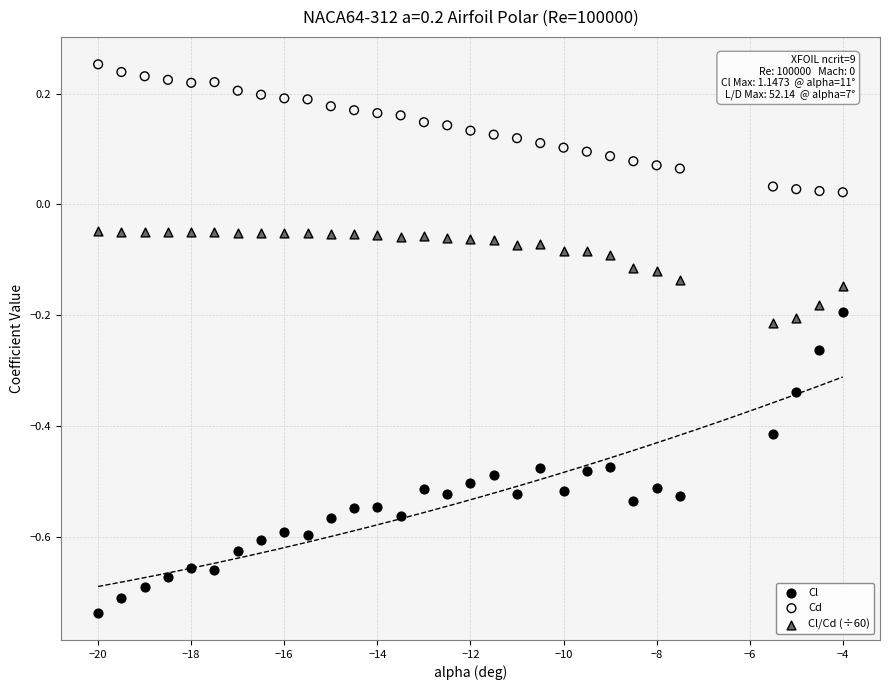

Across all data points, what is the range of X values (max minus min)?

16.0